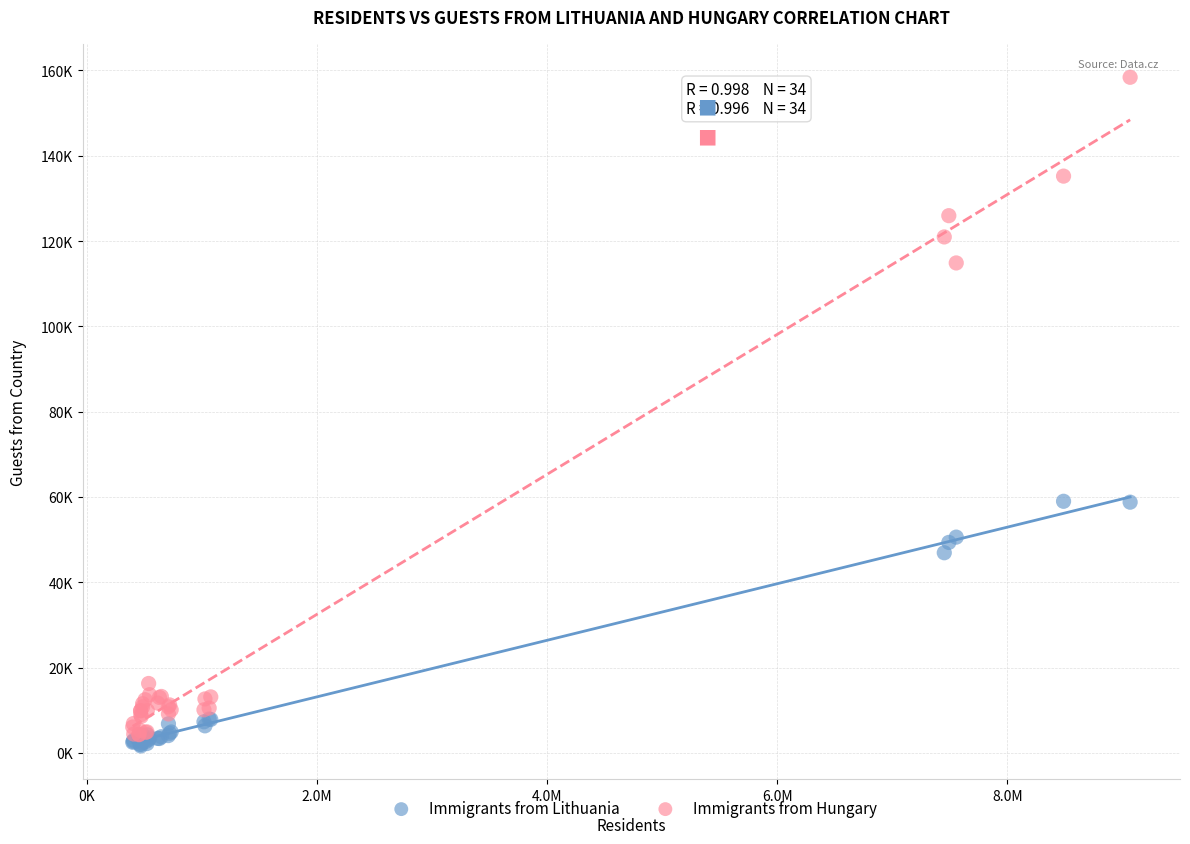

Which series has the largest Y range (max minus min)?

Immigrants from Hungary